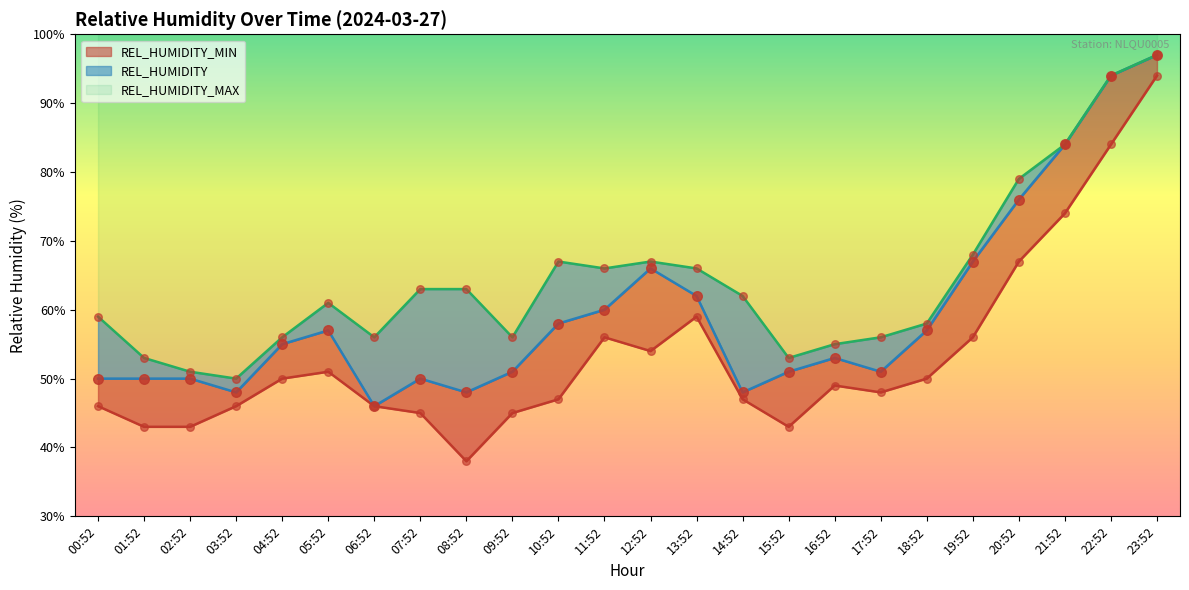

Which series reaches the minimum Y coordinate?

REL_HUMIDITY_MIN